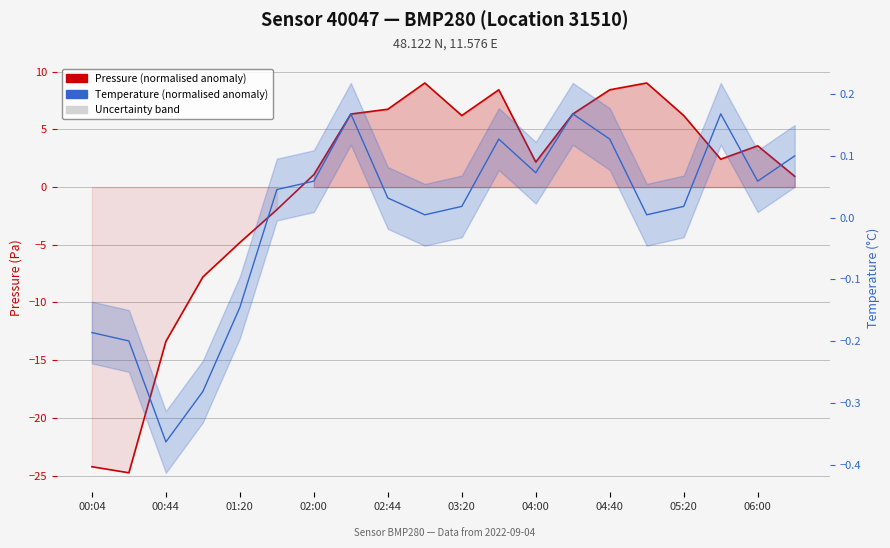

In Pressure (normalised anomaly), how many points are higher than both neighbors (excluding endpoints)?

4